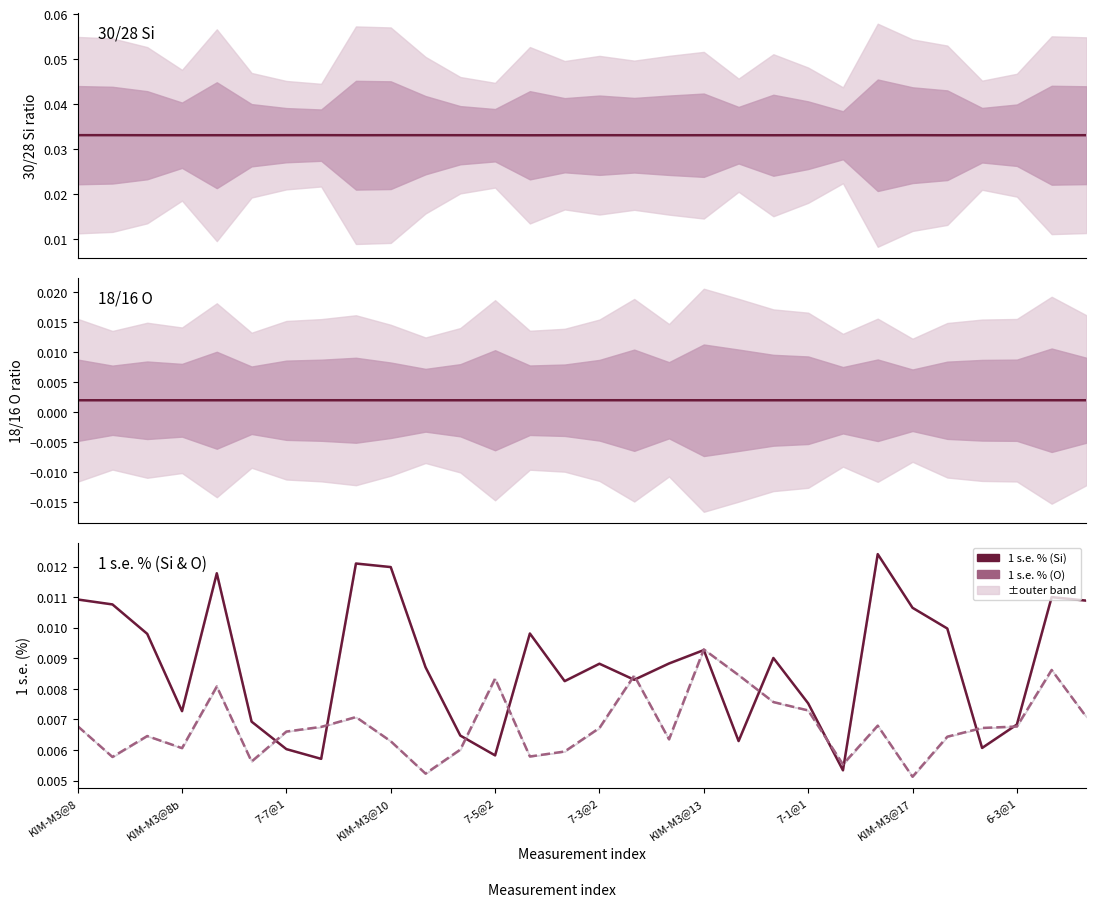

At 16, list the series in order from largest to smallest.

30/28 Si, 1 s.e. % (O), 1 s.e. % (Si), 18/16 O